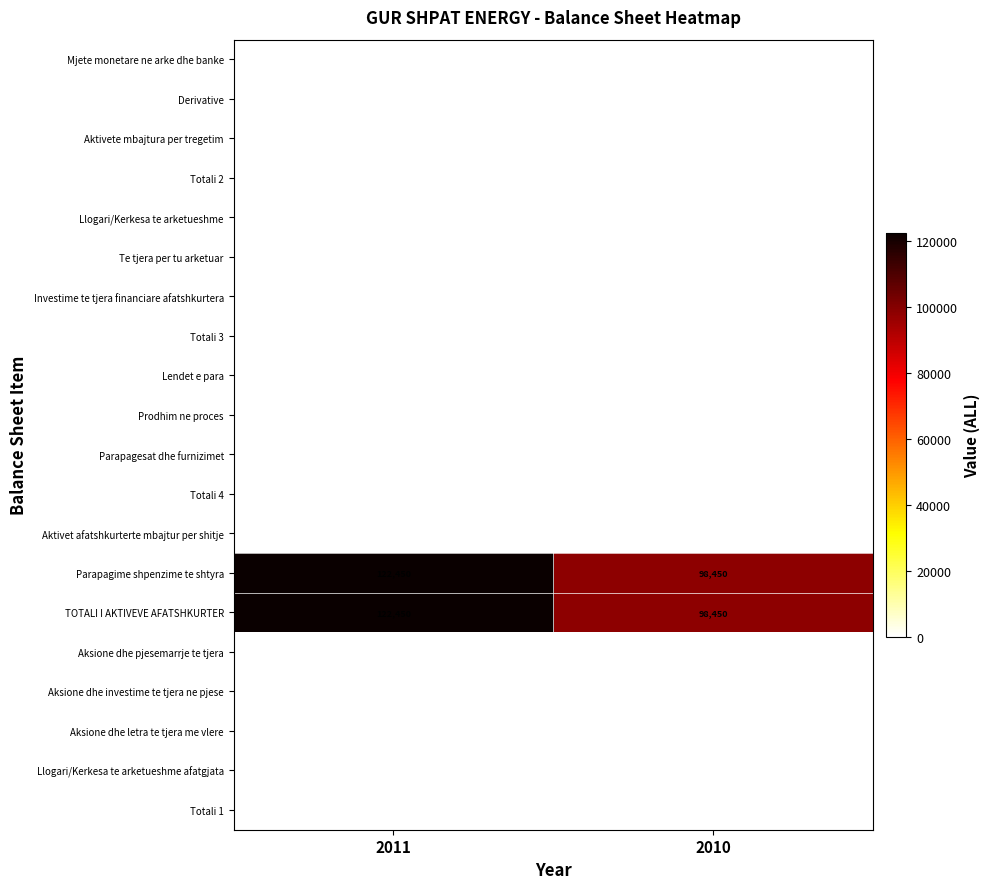

What is the greatest value displayed?

122450